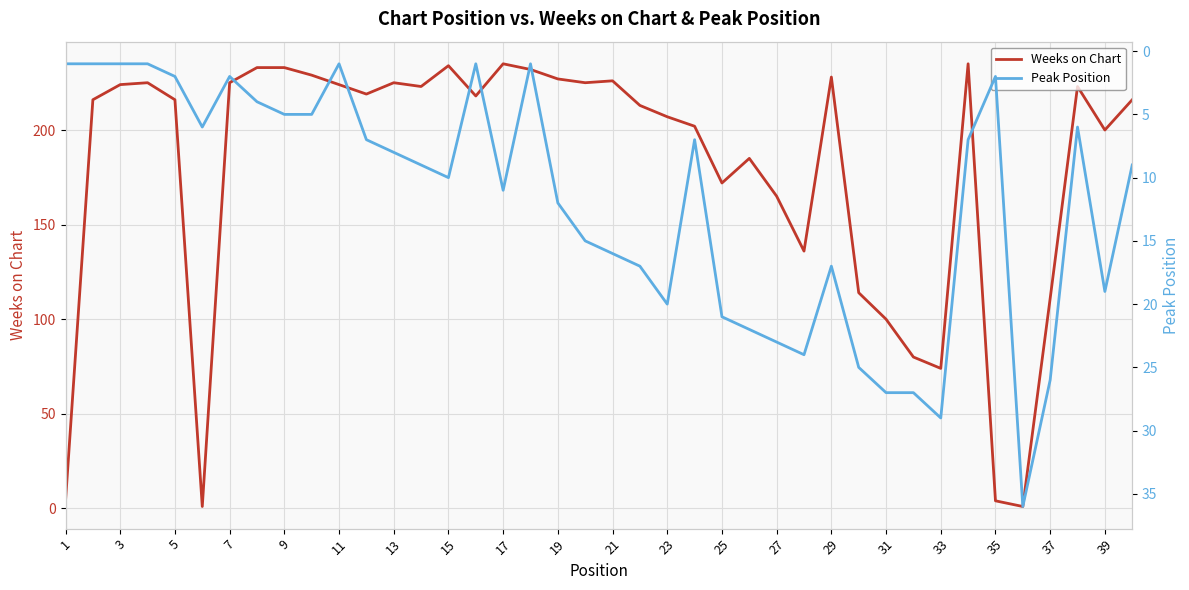

At 35, list the series in order from largest to smallest.

Weeks on Chart, Peak Position